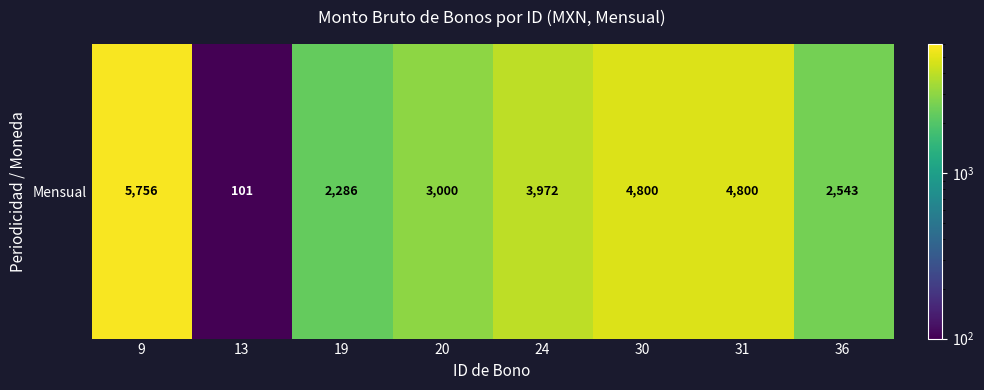

Rank the categories by value from highest to lowest.

9, 30, 31, 24, 20, 36, 19, 13